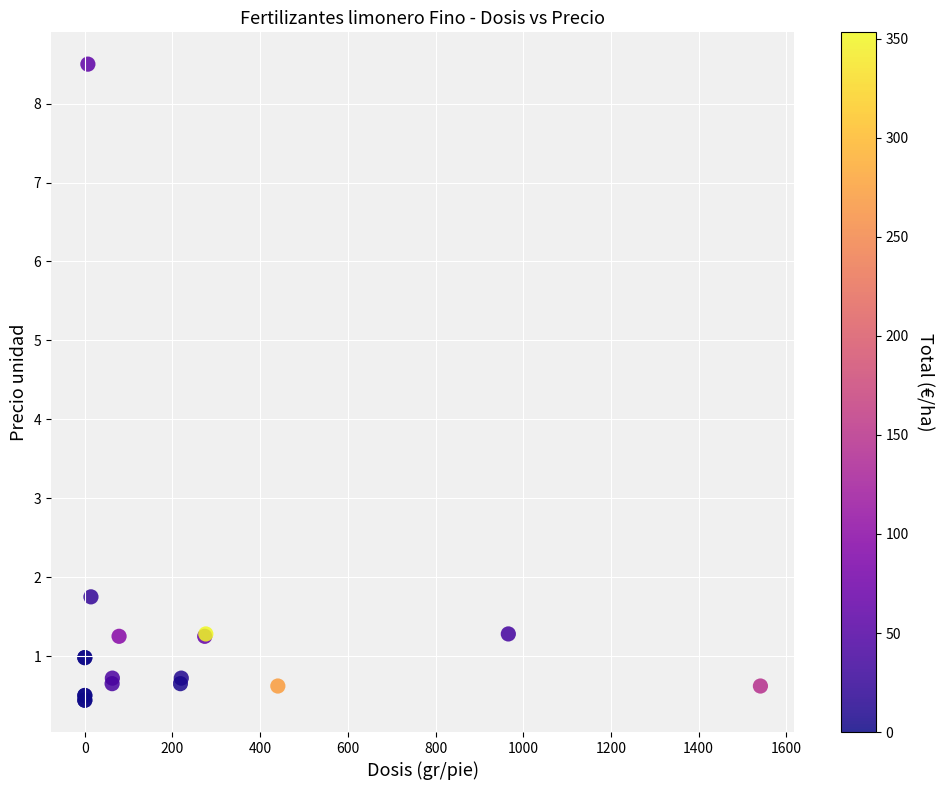

What Y value in the scatter plot is closest to 4?

1.8